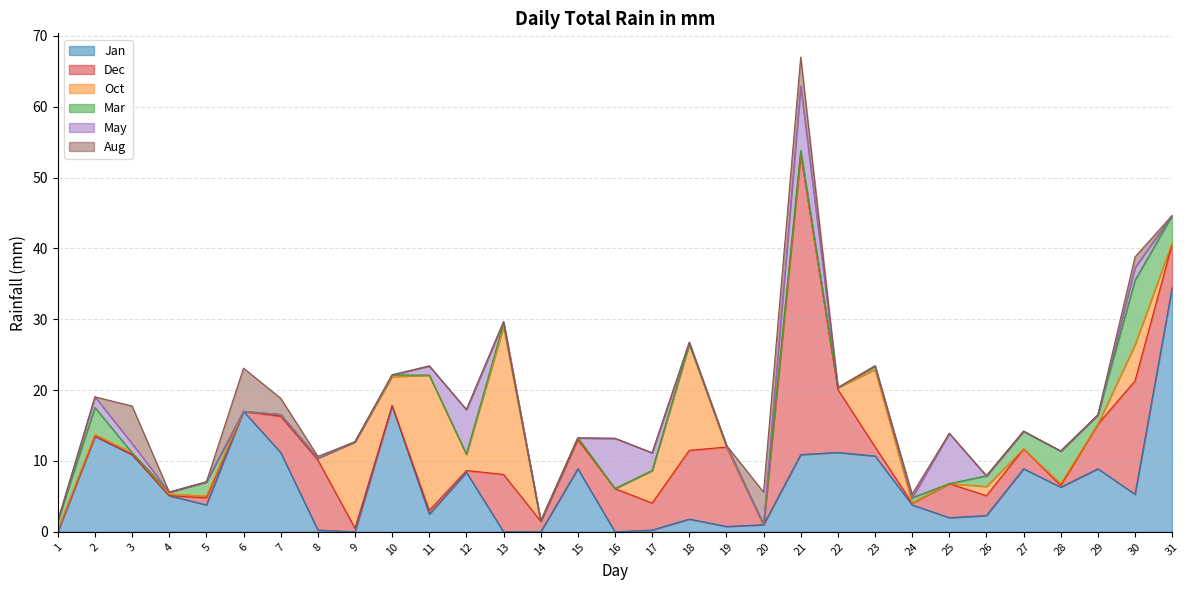

How many data points in Aug are above 0?

8